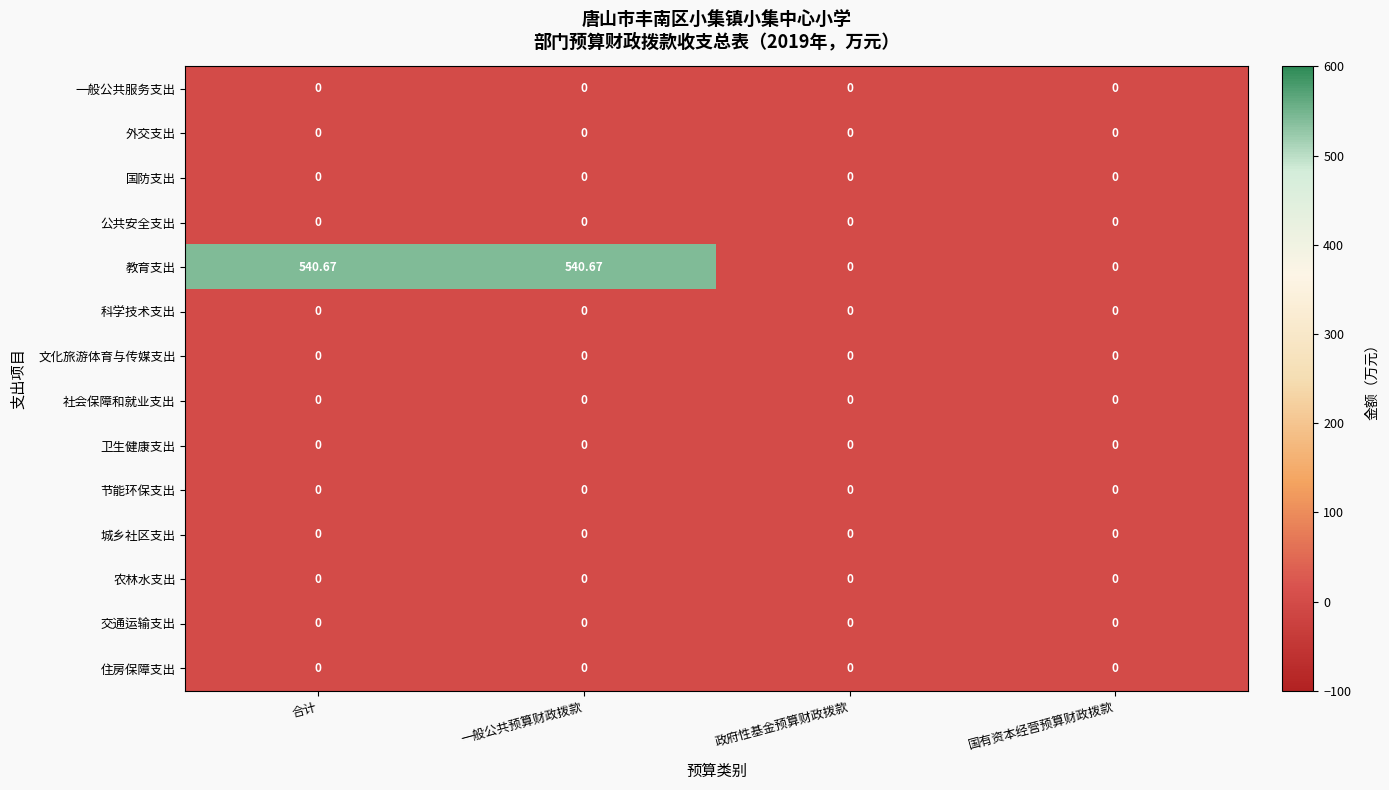

Which series has the largest total across all categories?

教育支出